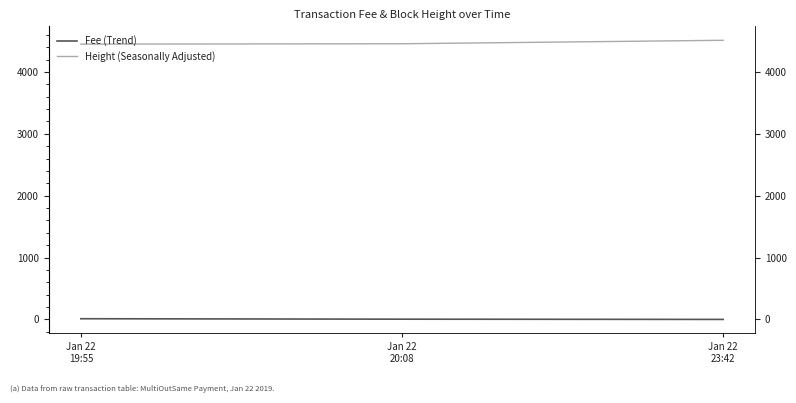

What are all the series names shown in the legend?

Fee (Trend), Height (Seasonally Adjusted)